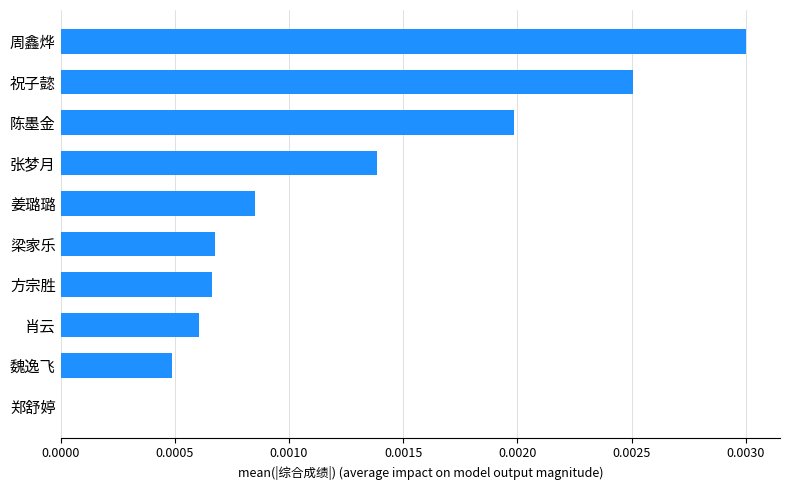

Which has a higher value, 肖云 or 郑舒婷?

肖云